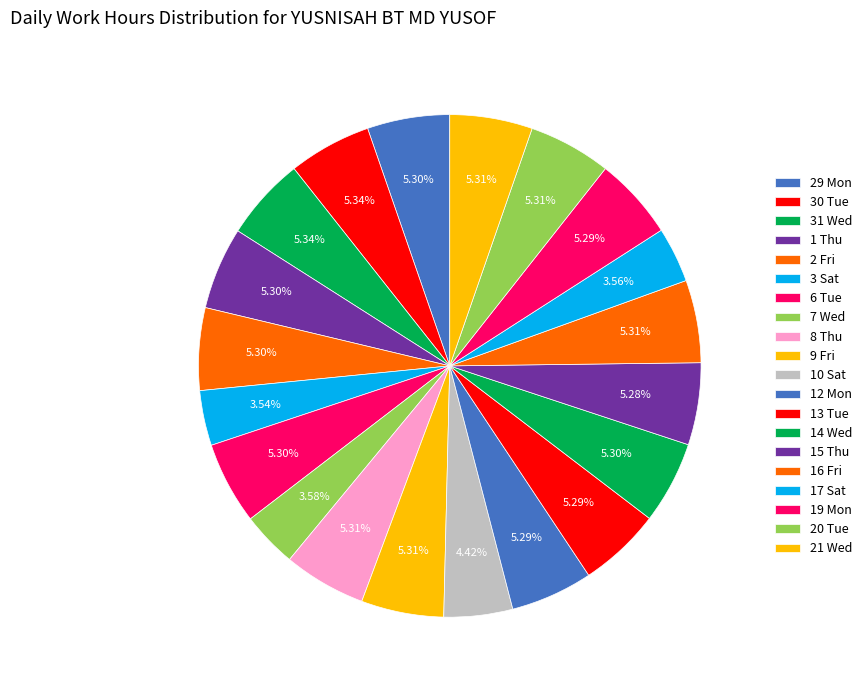

Which slice is the largest?

30 Tue